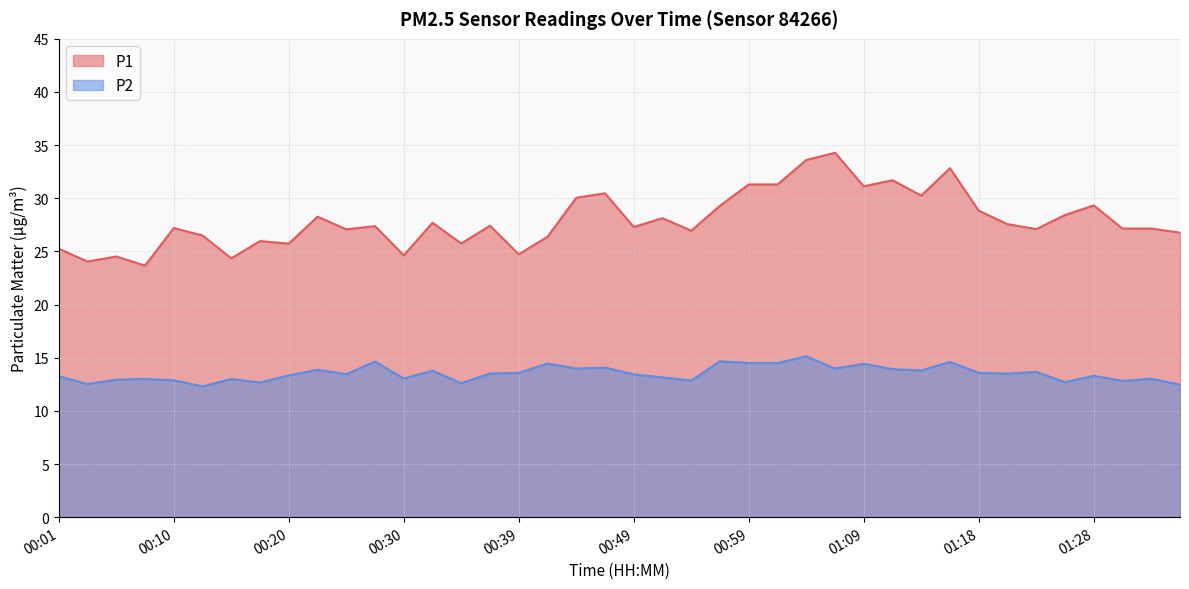

True or false: P2 and P1 intersect in this chart.

False